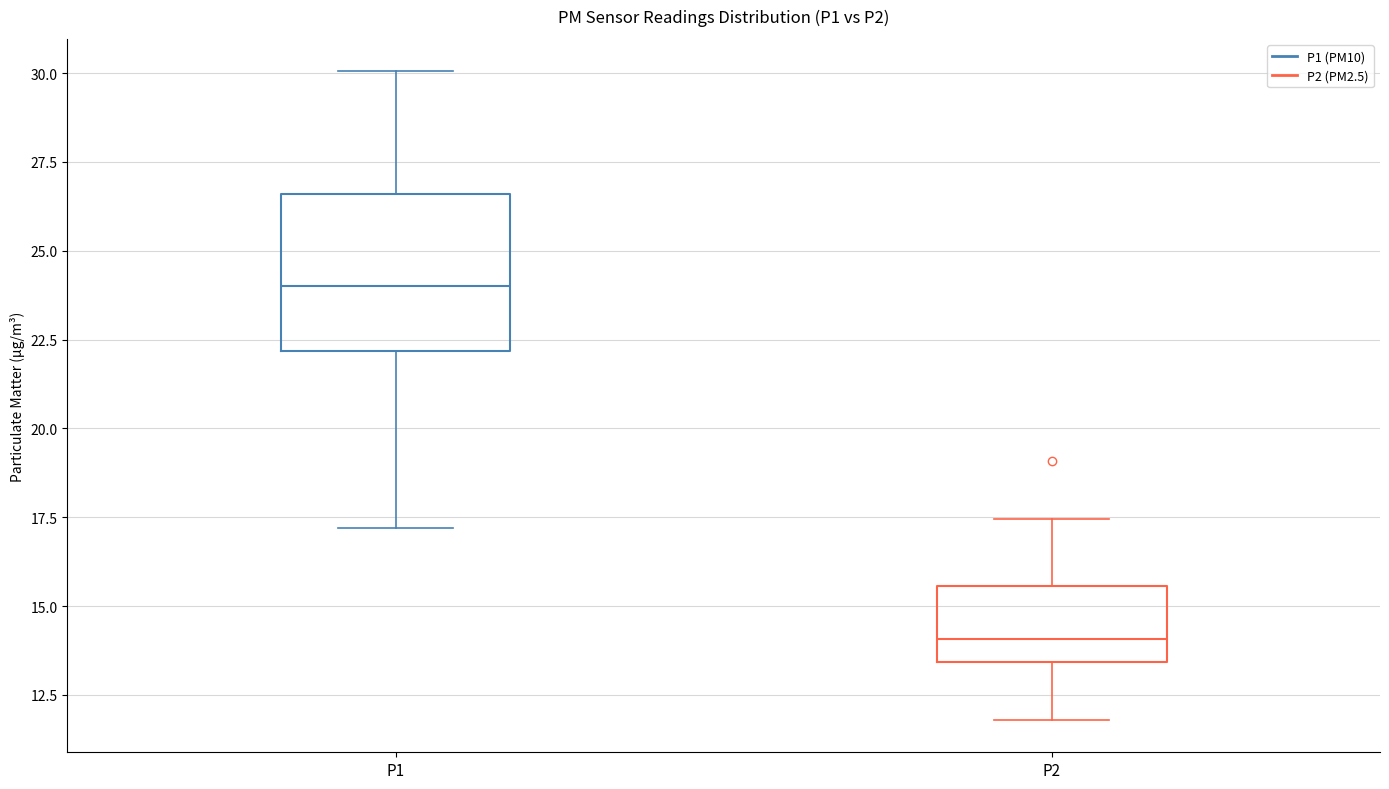

Reading left to right, read every box against the y-axis: the position of its median line, the range the box covers, and the ends of its whiskers. The values are not printed on the chart, so give them approximately, as read against the axis.

P1: median 24.0, box 22.0 to 26.5, whiskers 17.0 to 30.0
P2: median 14.0, box 13.5 to 15.5, whiskers 12.0 to 17.5